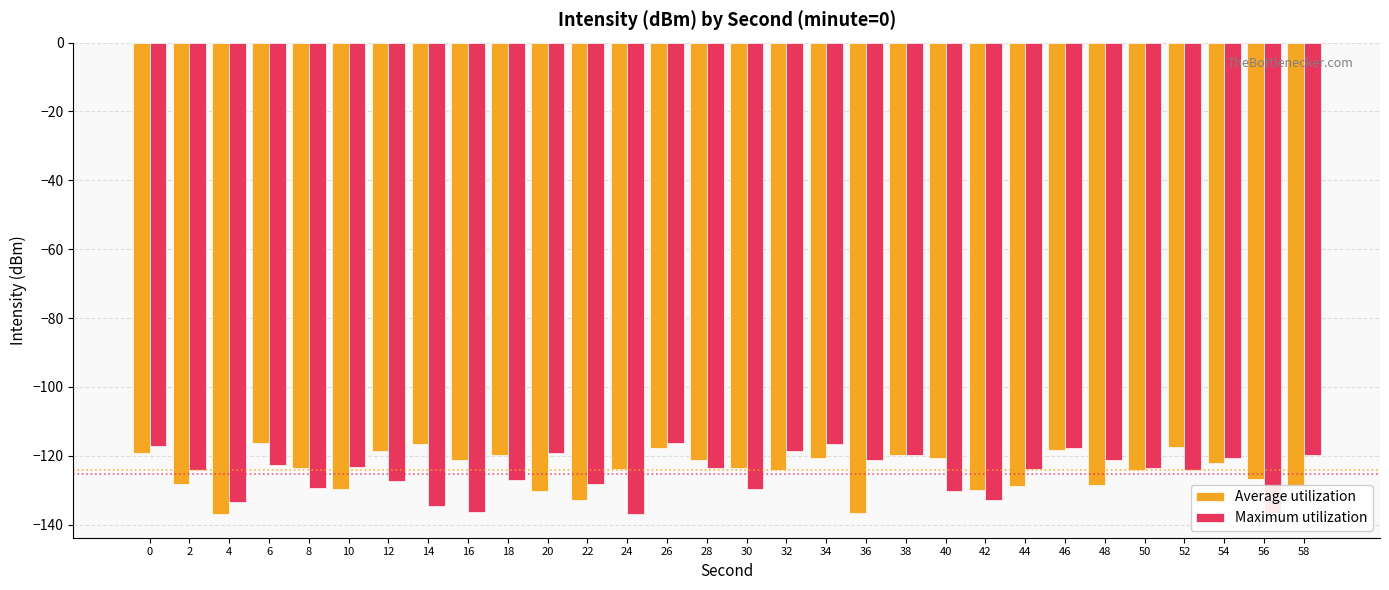

What is the sum of all Maximum utilization values?

-3757.6